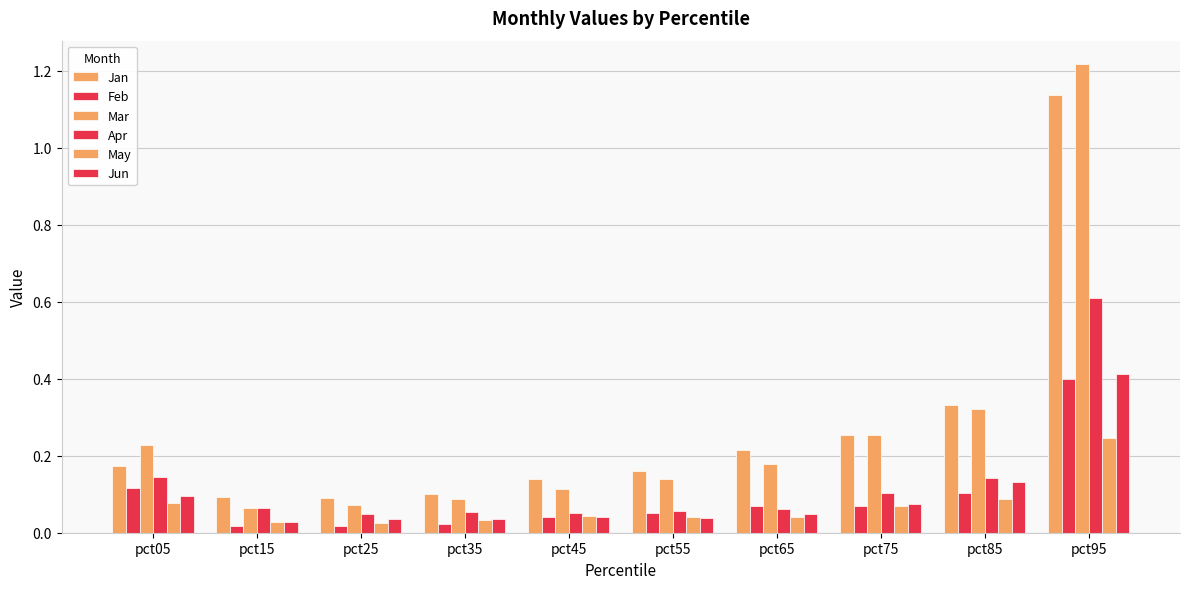

Does the chart contain stacked bars?

No